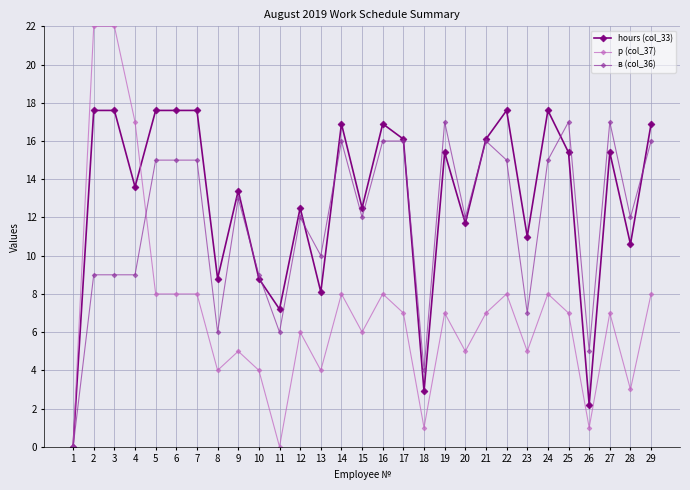

Reading left to right, what are all the values shown in this chart?

hours (col_33): 1=0.0	2=17.6	3=17.6	4=13.6	5=17.6	6=17.6	7=17.6	8=8.8	9=13.4	10=8.8	11=7.2	12=12.5	13=8.1	14=16.9	15=12.5	16=16.9	17=16.1	18=2.9	19=15.4	20=11.7	21=16.1	22=17.6	23=11.0	24=17.6	25=15.4	26=2.2	27=15.4	28=10.6	29=16.9
р (col_37): 1=0.0	2=22.0	3=22.0	4=17.0	5=8.0	6=8.0	7=8.0	8=4.0	9=5.0	10=4.0	11=0.0	12=6.0	13=4.0	14=8.0	15=6.0	16=8.0	17=7.0	18=1.0	19=7.0	20=5.0	21=7.0	22=8.0	23=5.0	24=8.0	25=7.0	26=1.0	27=7.0	28=3.0	29=8.0
в (col_36): 1=0.0	2=9.0	3=9.0	4=9.0	5=15.0	6=15.0	7=15.0	8=6.0	9=13.0	10=9.0	11=6.0	12=12.0	13=10.0	14=16.0	15=12.0	16=16.0	17=16.0	18=4.0	19=17.0	20=12.0	21=16.0	22=15.0	23=7.0	24=15.0	25=17.0	26=5.0	27=17.0	28=12.0	29=16.0